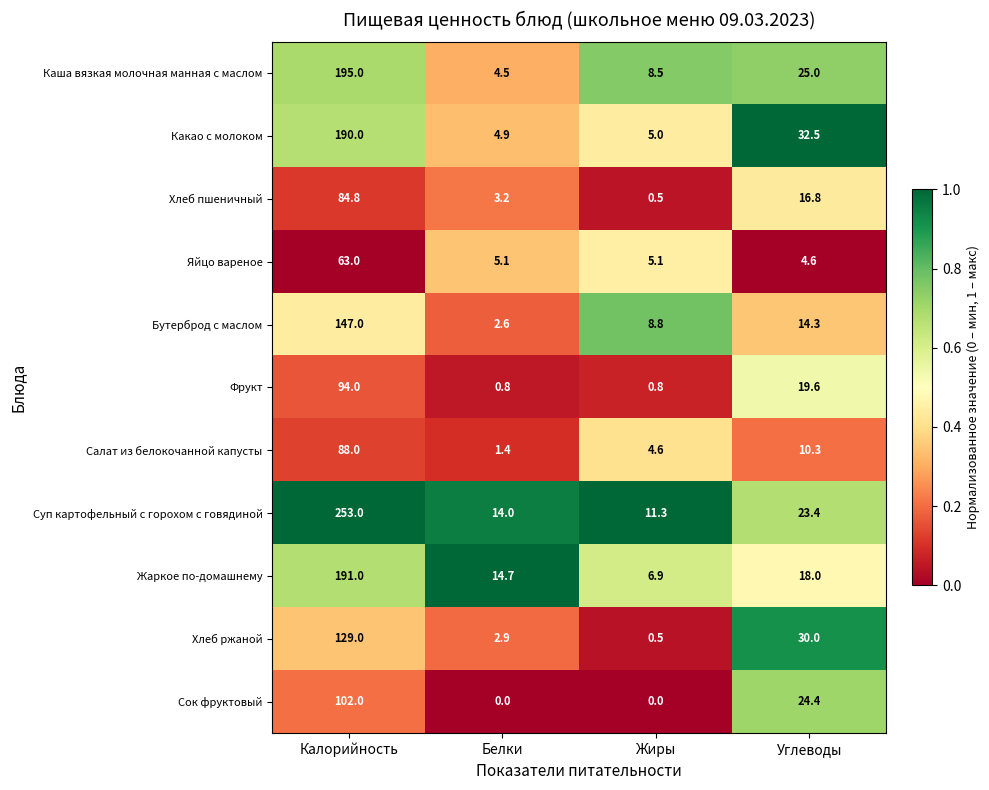

At which label does Хлеб пшеничный first exceed 16?

Калорийность